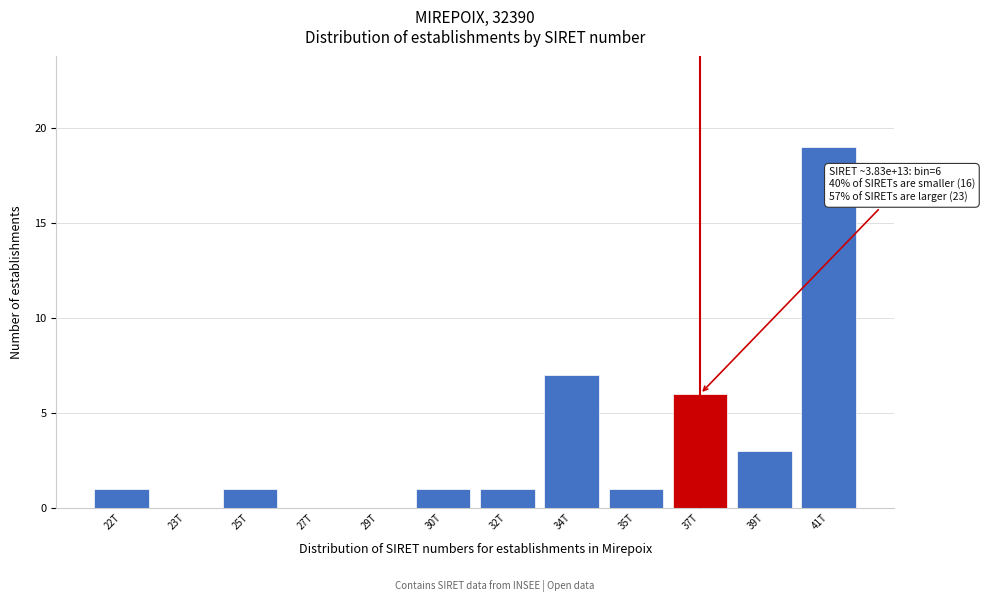

Reading right to left, list all the values displayed in this chart.

41T=19	39T=3	37T=6	35T=1	34T=7	32T=1	30T=1	29T=0	27T=0	25T=1	23T=0	22T=1